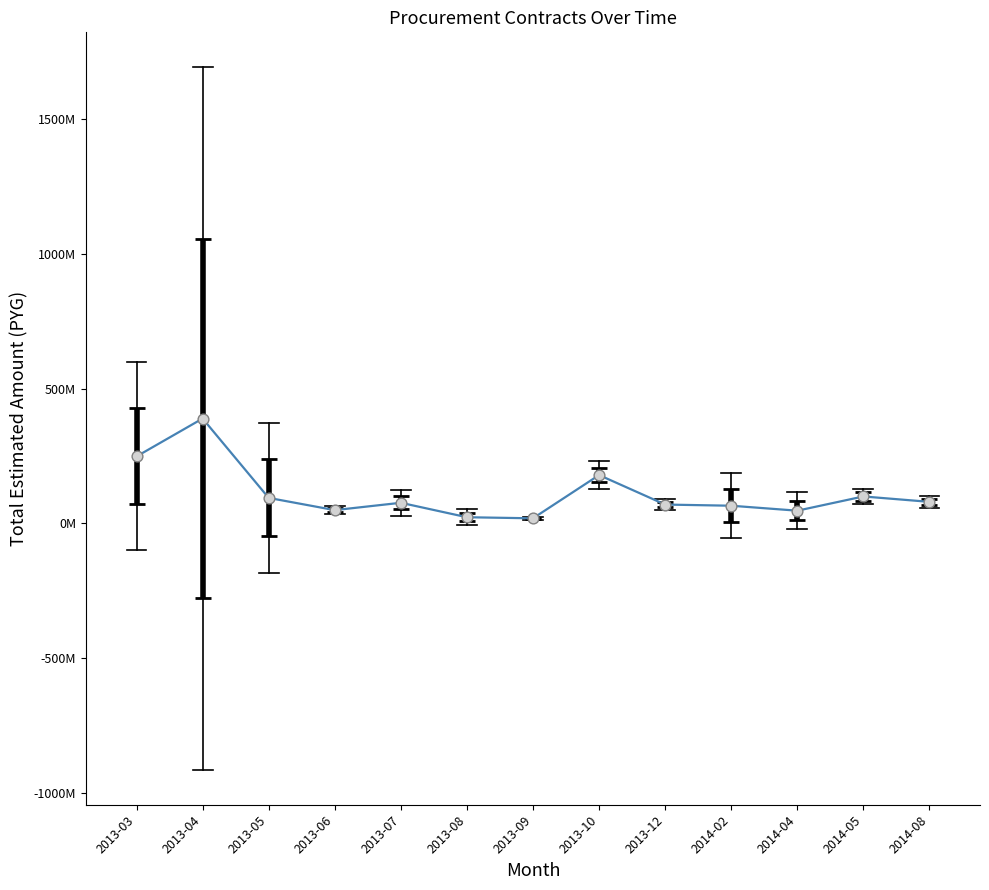

Approximately how many times larger is the value at 2013-10 compared to 2014-08?

2.2